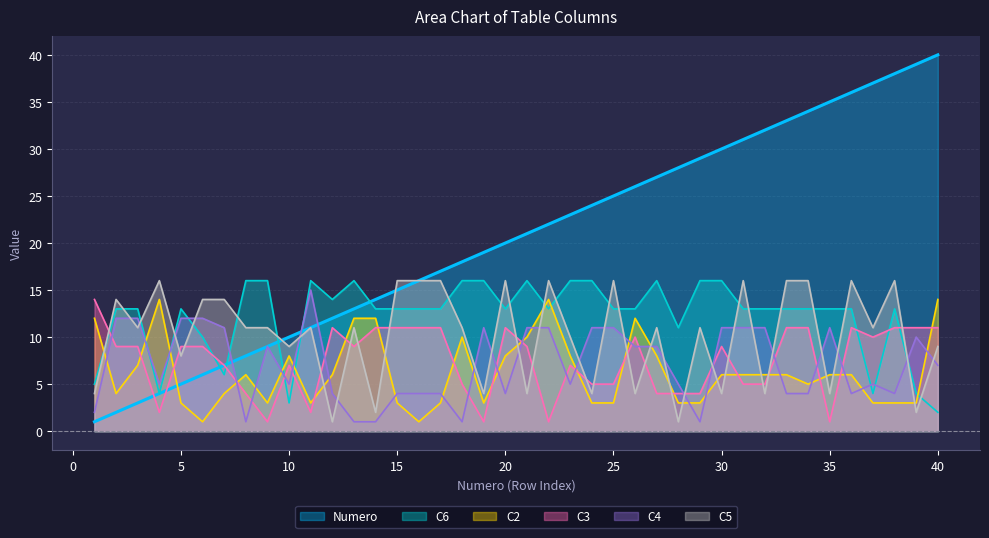

What value does the C2 series have at 21?

10